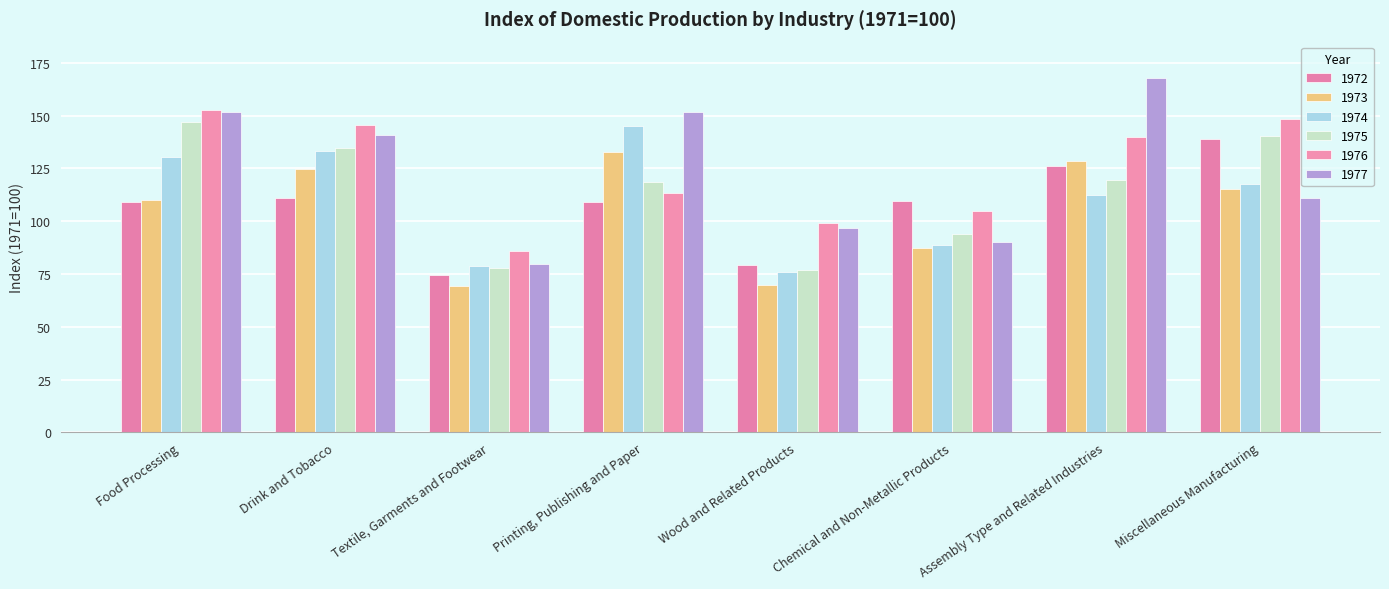

Between Printing, Publishing and Paper and Chemical and Non-Metallic Products, which series saw the biggest shift?

1977